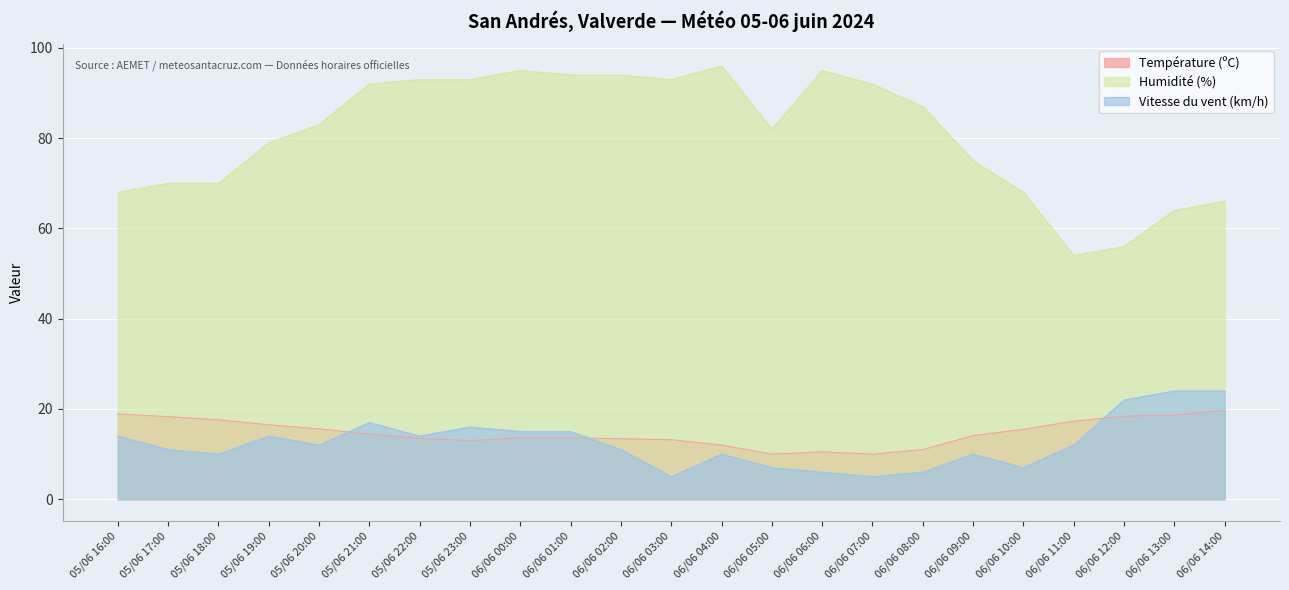

Is the value of Humidité (%) at 06/06 14:00 greater than the value of Vitesse du vent (km/h) at 06/06 00:00?

Yes